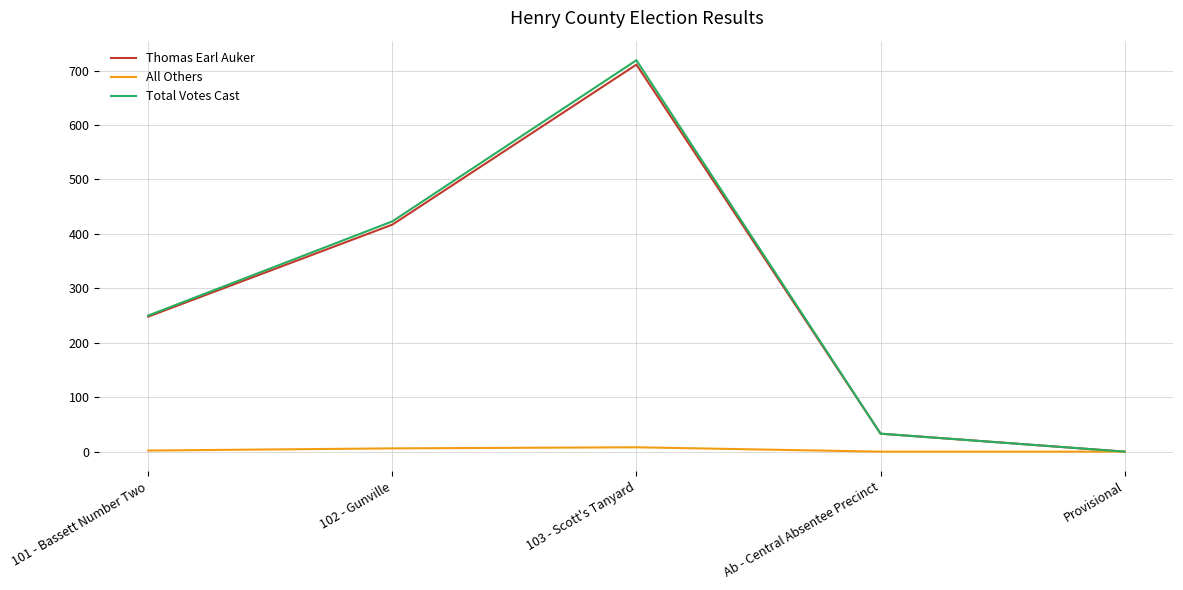

At which category is the sum across all series the highest?

103 - Scott's Tanyard